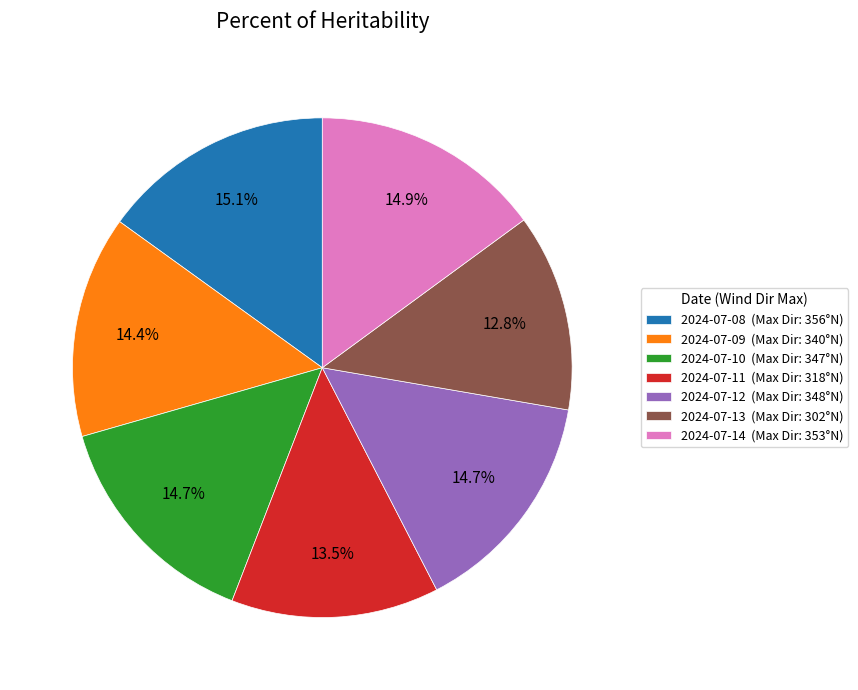

Which category has the smallest portion of the pie?

2024-07-13